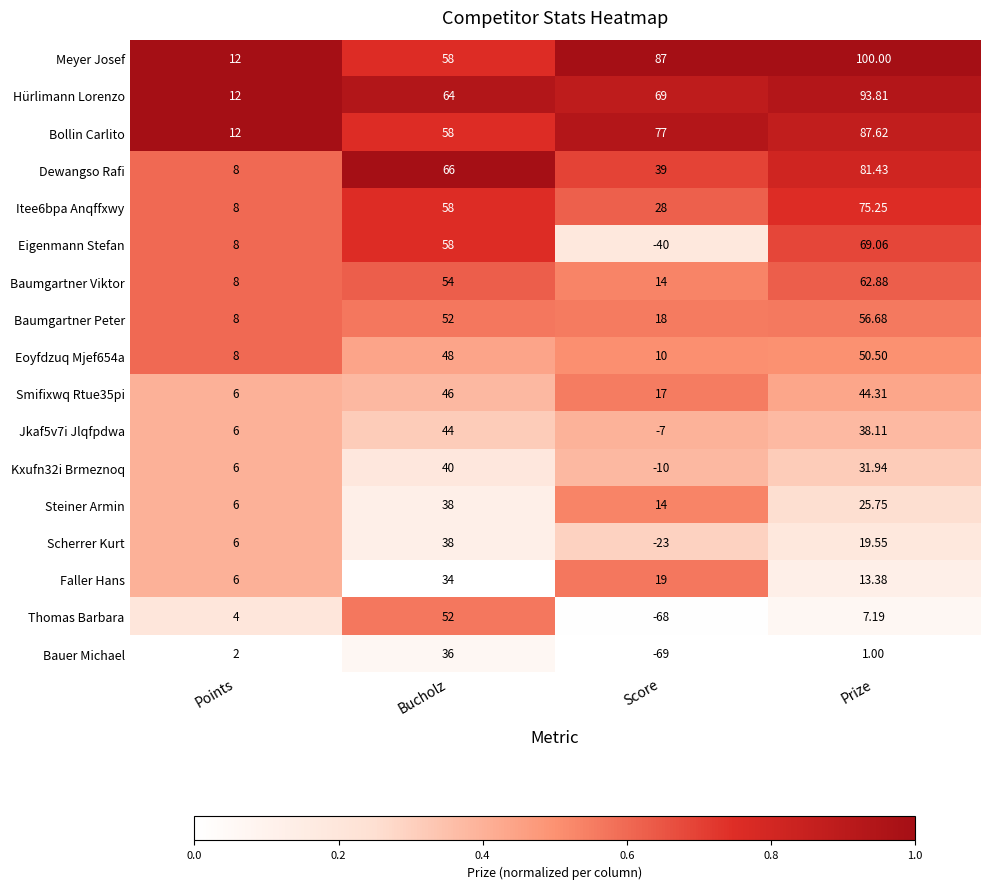

Between Bucholz and Score, which series saw the biggest shift?

Thomas Barbara